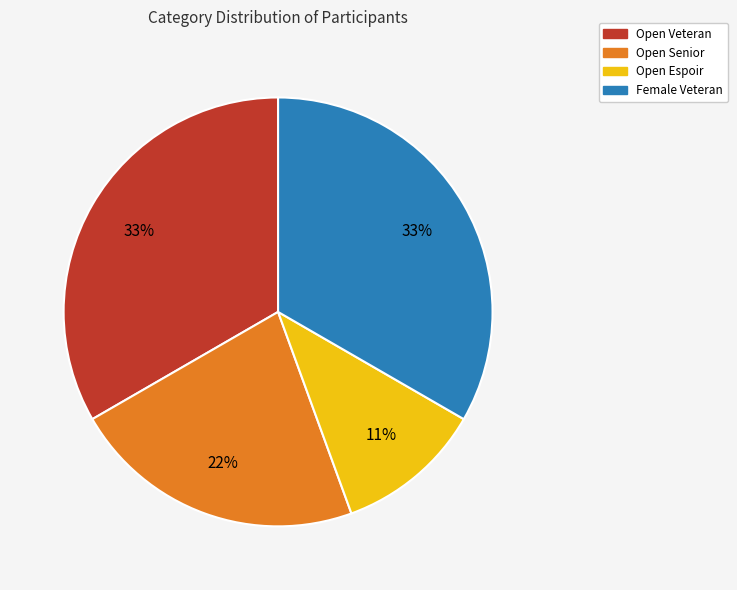

Which category has the smallest portion of the pie?

Open Espoir